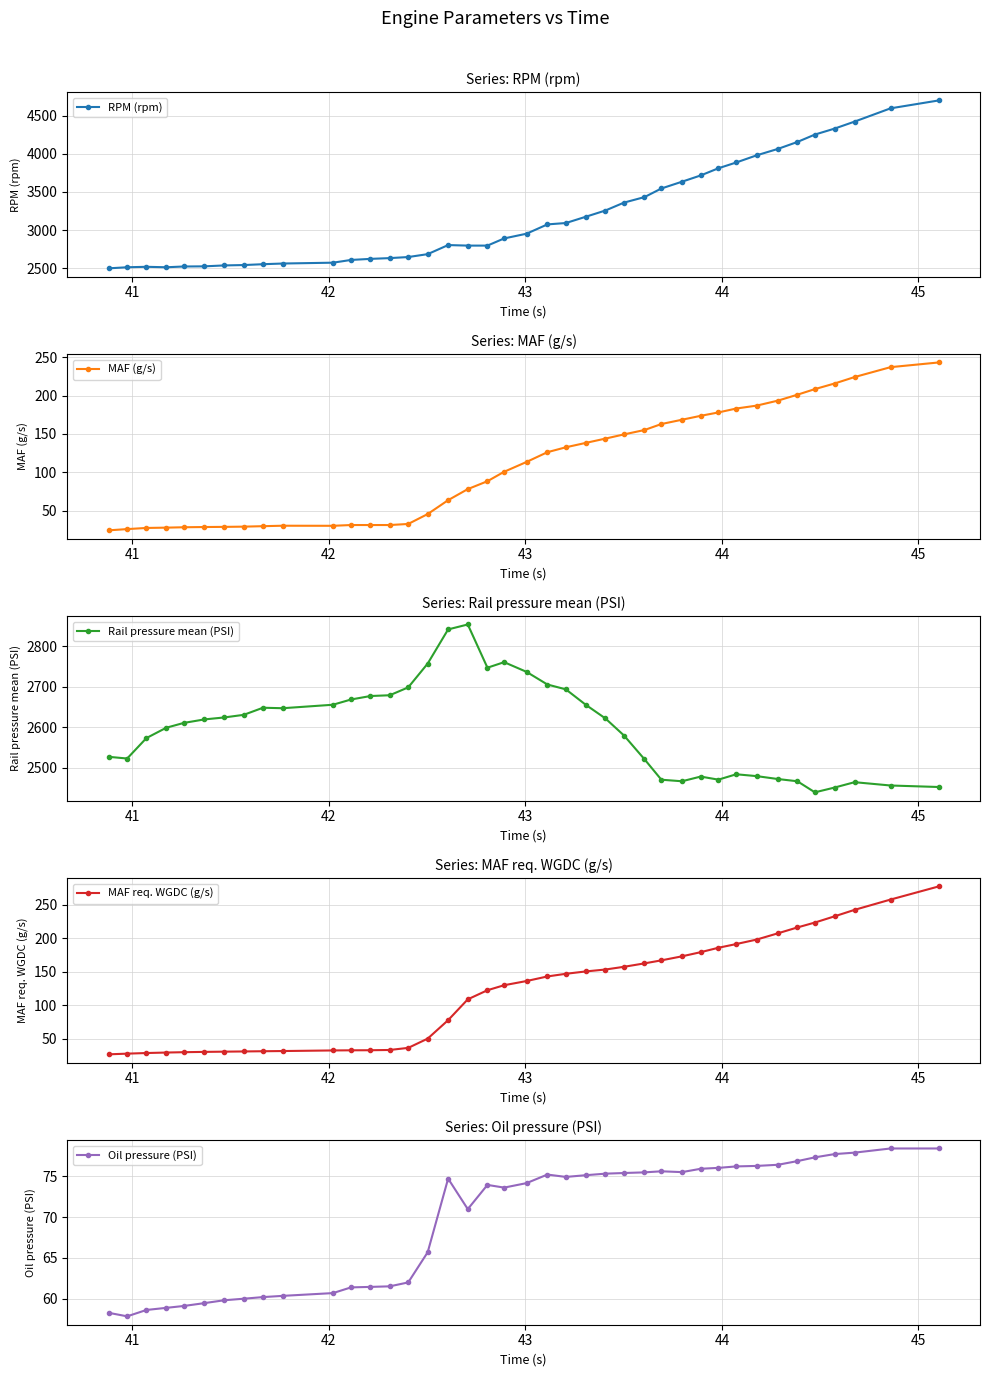

How many values in the MAF (g/s) series exceed 113?

20